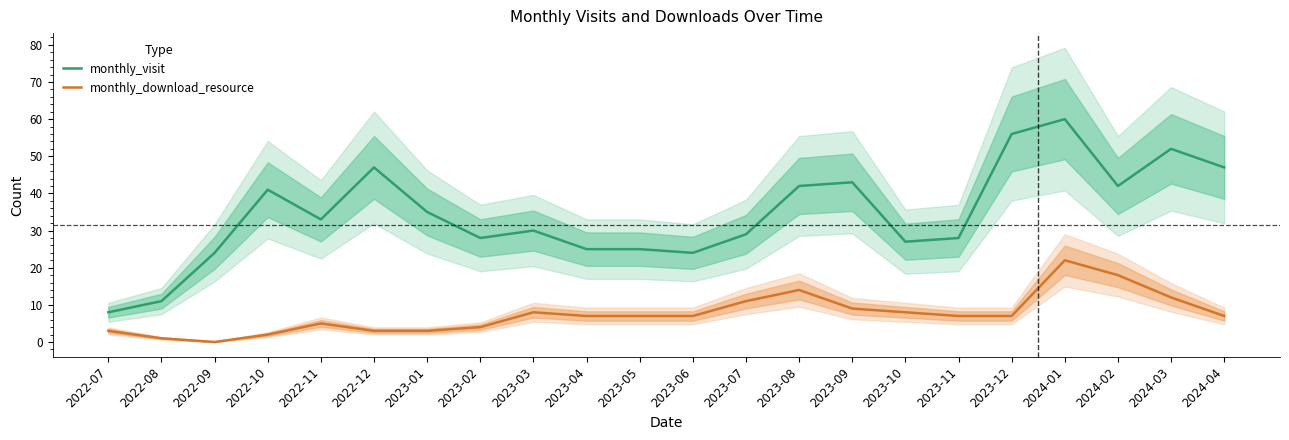

The value of monthly_download_resource at 2024-02 is 6. True or false?

False